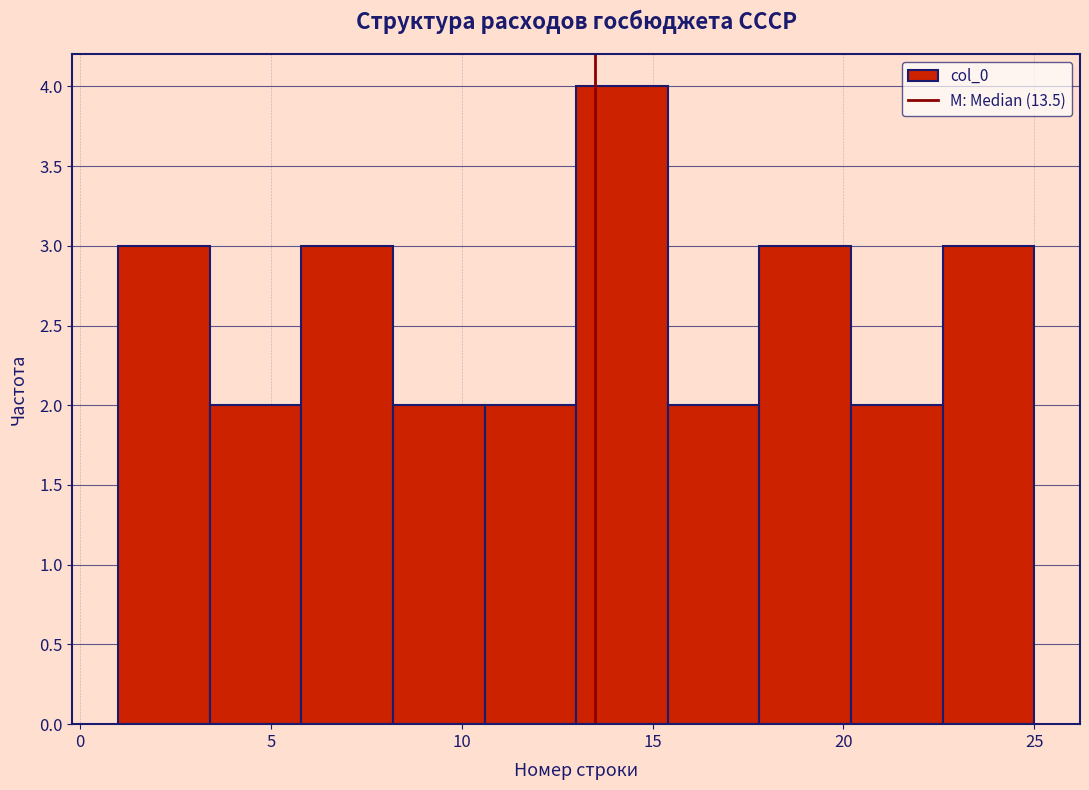

How tall is the bar that spans 20.2 to 22.6 on the x-axis? Neither the bar edges nor the heights are printed on the chart, so give them approximately, as read against the axes.

2